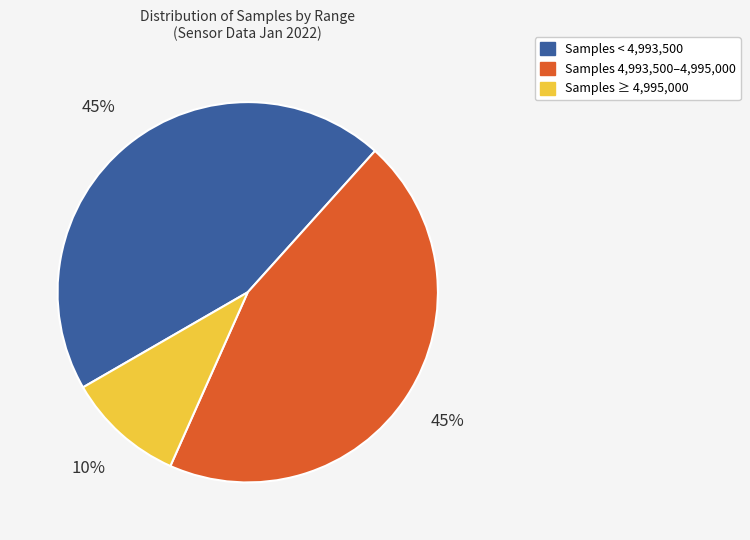

Is there any slice that represents more than half of the pie?

No